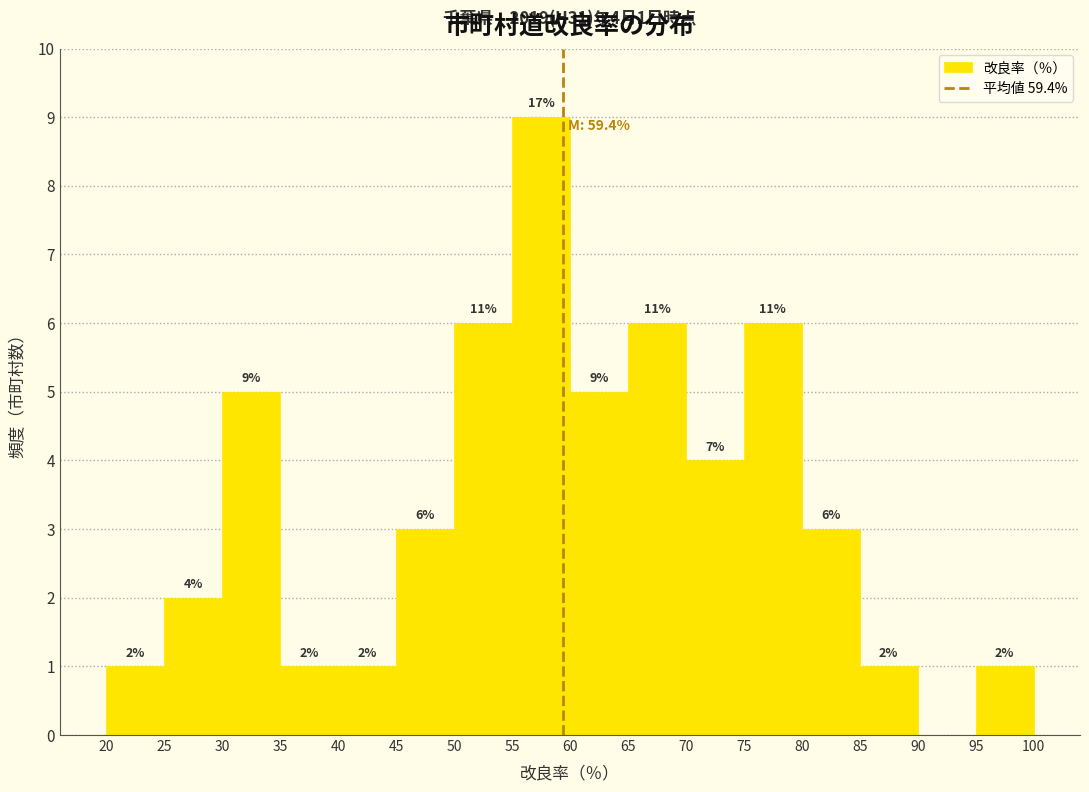

Which range on the x-axis has the tallest bar?

55 to 60